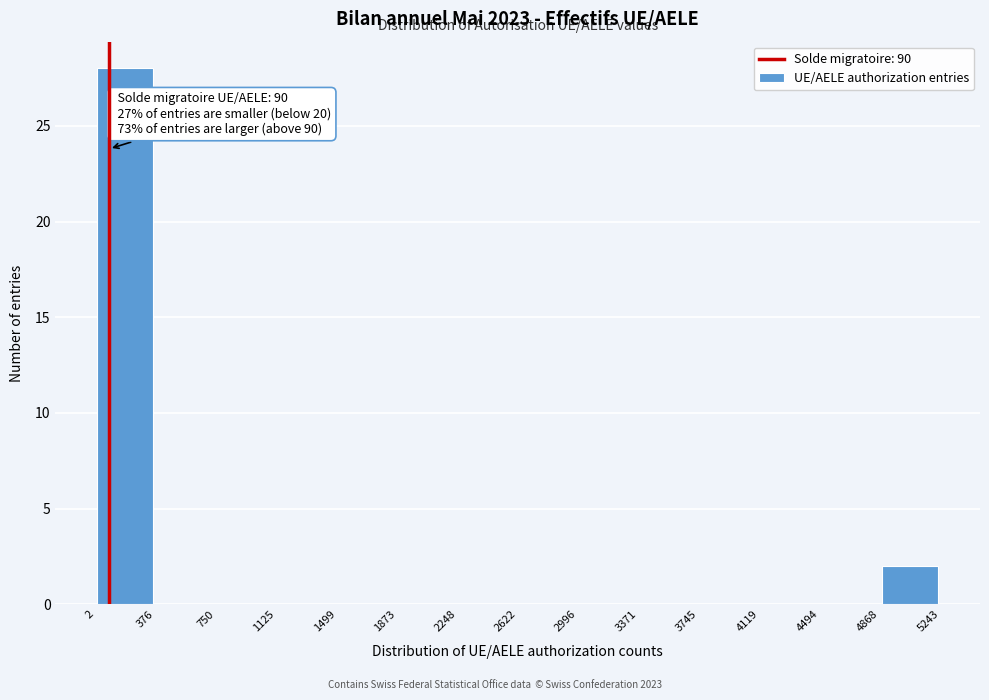

Which range on the x-axis has the tallest bar?

2 to 376